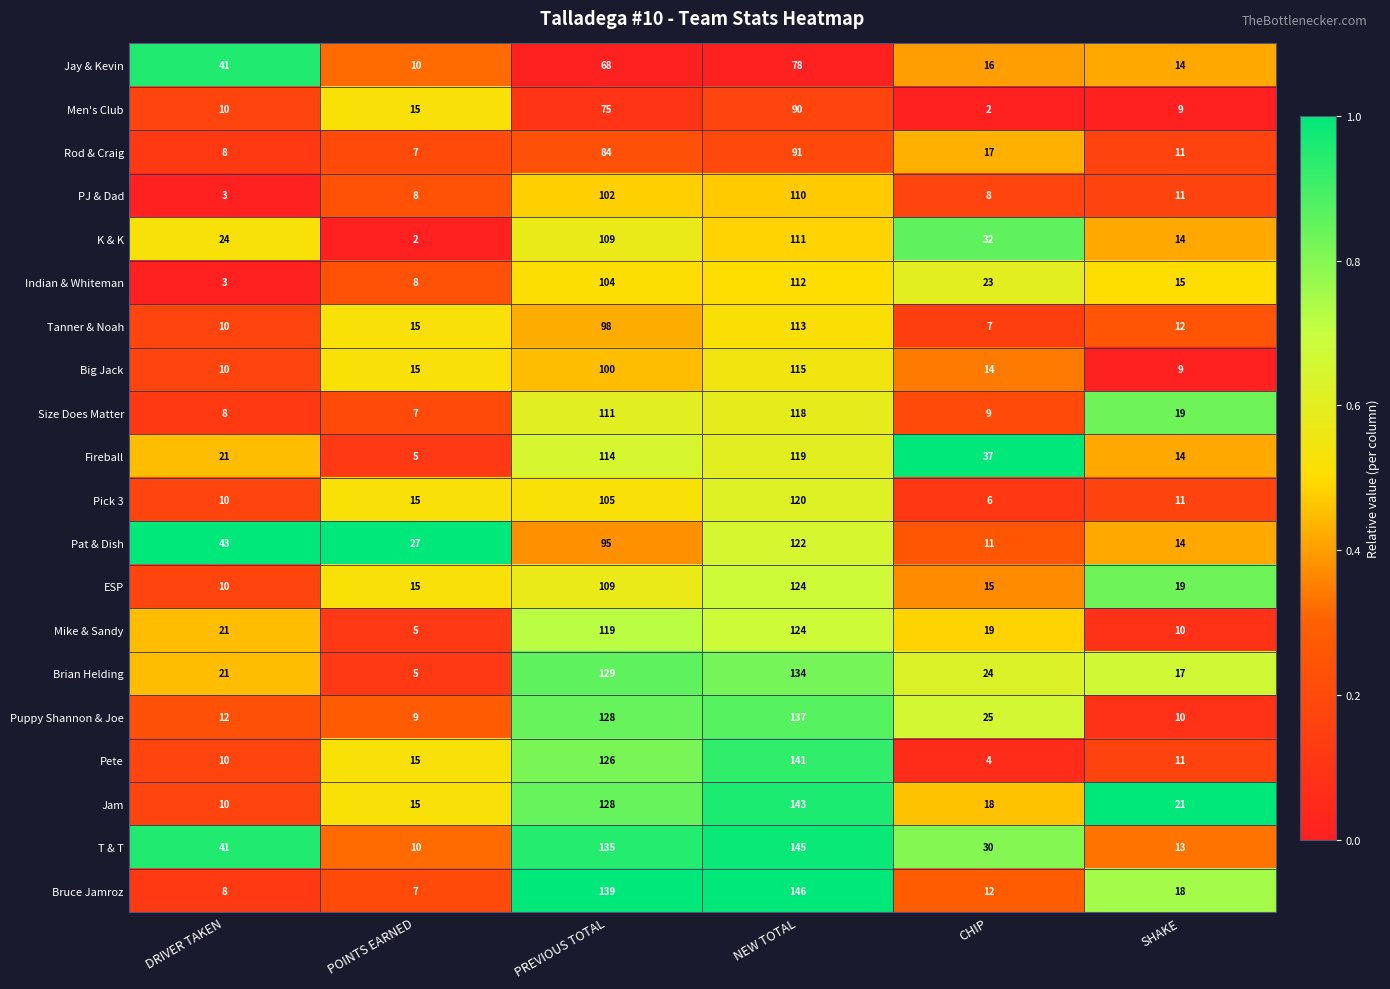

Rank the categories by Indian & Whiteman value from highest to lowest.

NEW TOTAL, PREVIOUS TOTAL, CHIP, SHAKE, POINTS EARNED, DRIVER TAKEN